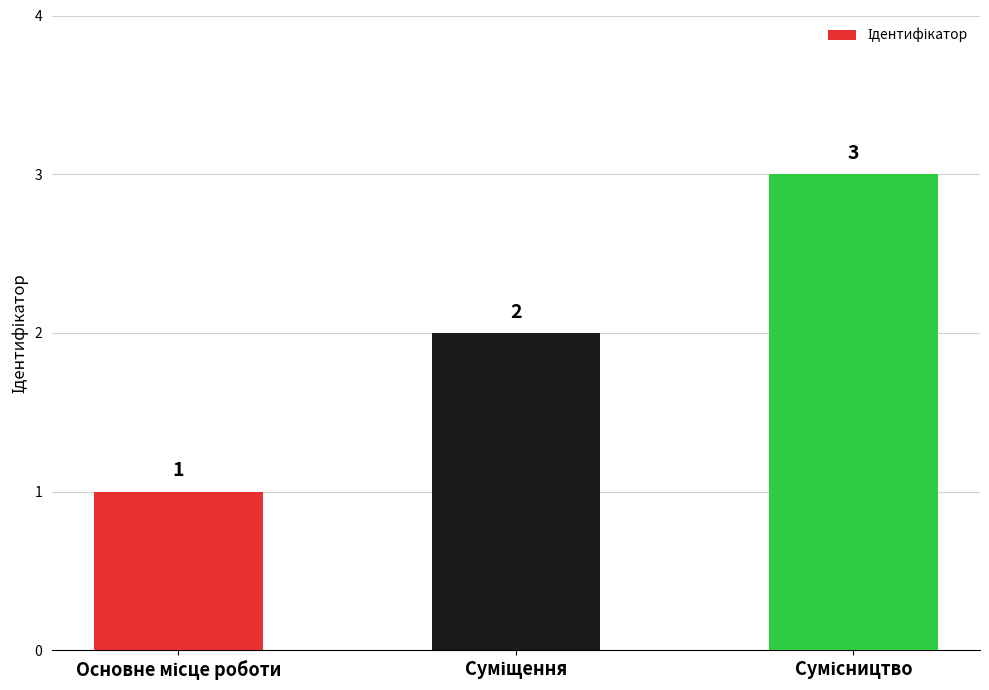

What is the value of the 2nd bar from the left?

2